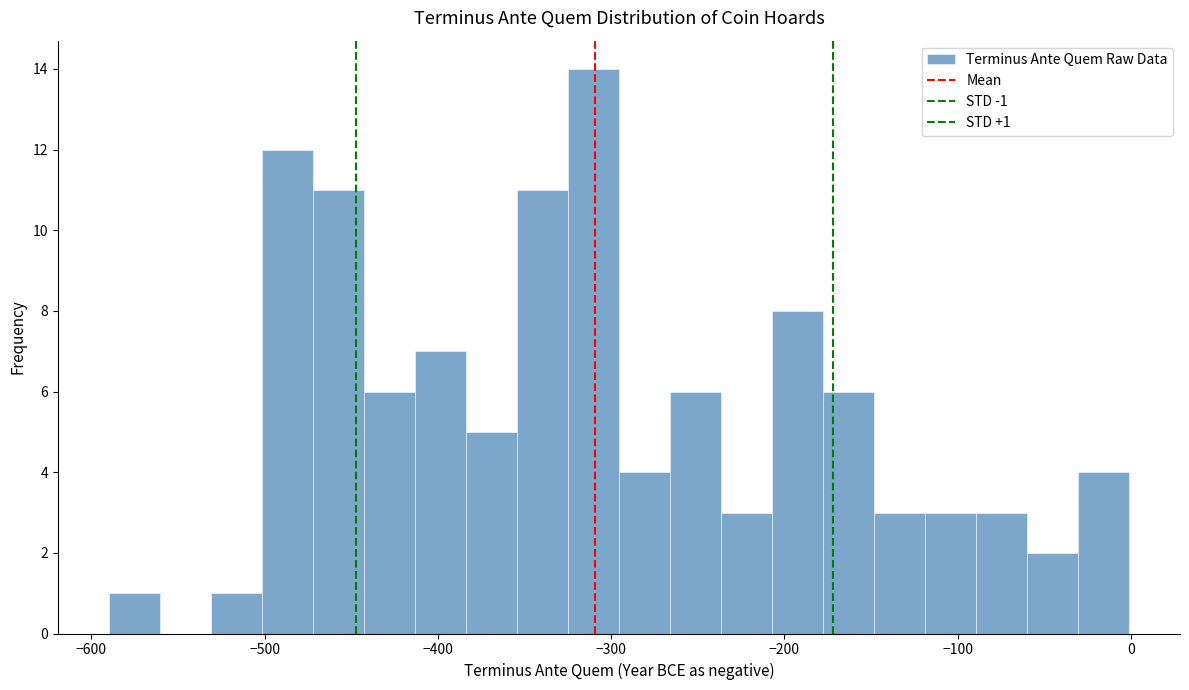

Around what value on the x-axis is the tallest bar? Give the approximate position of its centre, as read against the axis.

-310